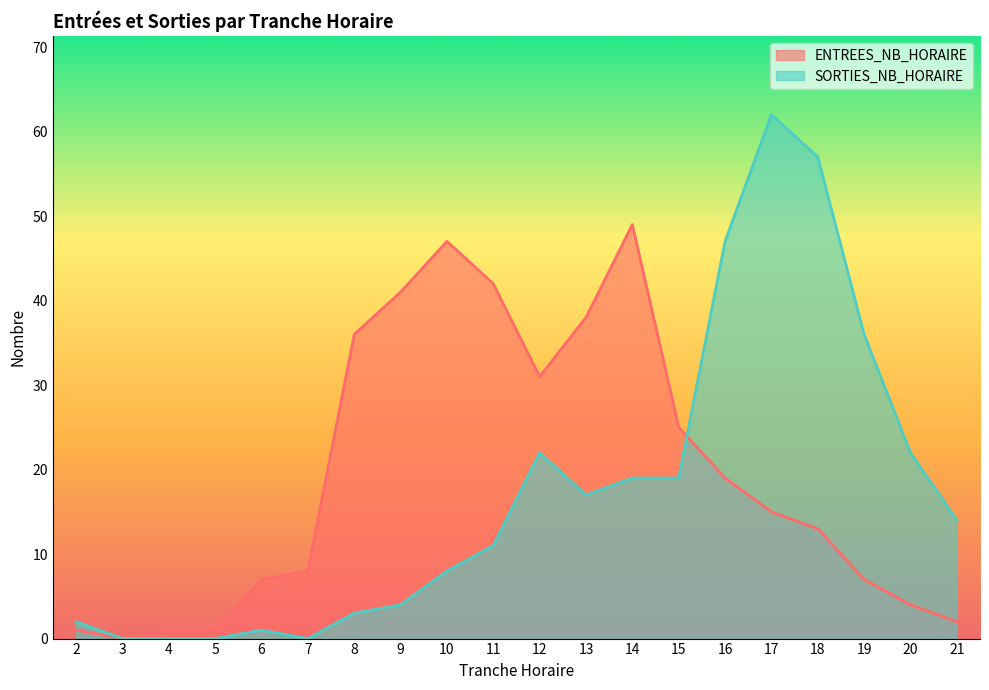

What are all the series names shown in the legend?

ENTREES_NB_HORAIRE, SORTIES_NB_HORAIRE